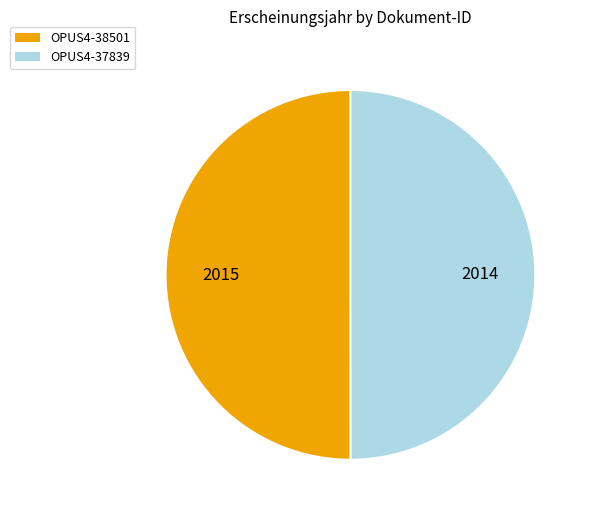

Approximately how many times larger is the value at OPUS4-38501 compared to OPUS4-37839?

1.0